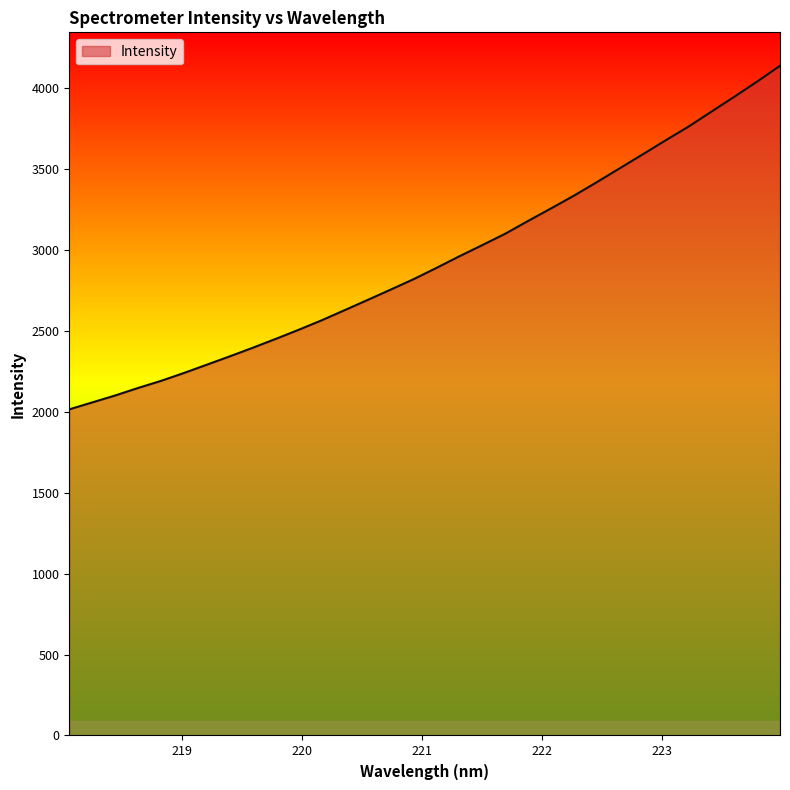

True or false: the data has more than 1 interior local peaks.

False